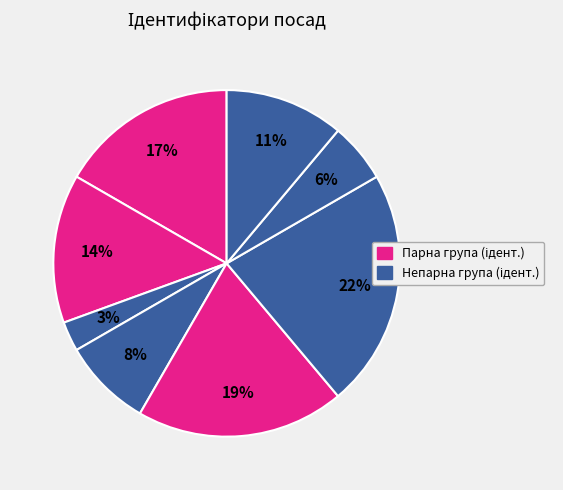

How many slices are in this pie chart?

8